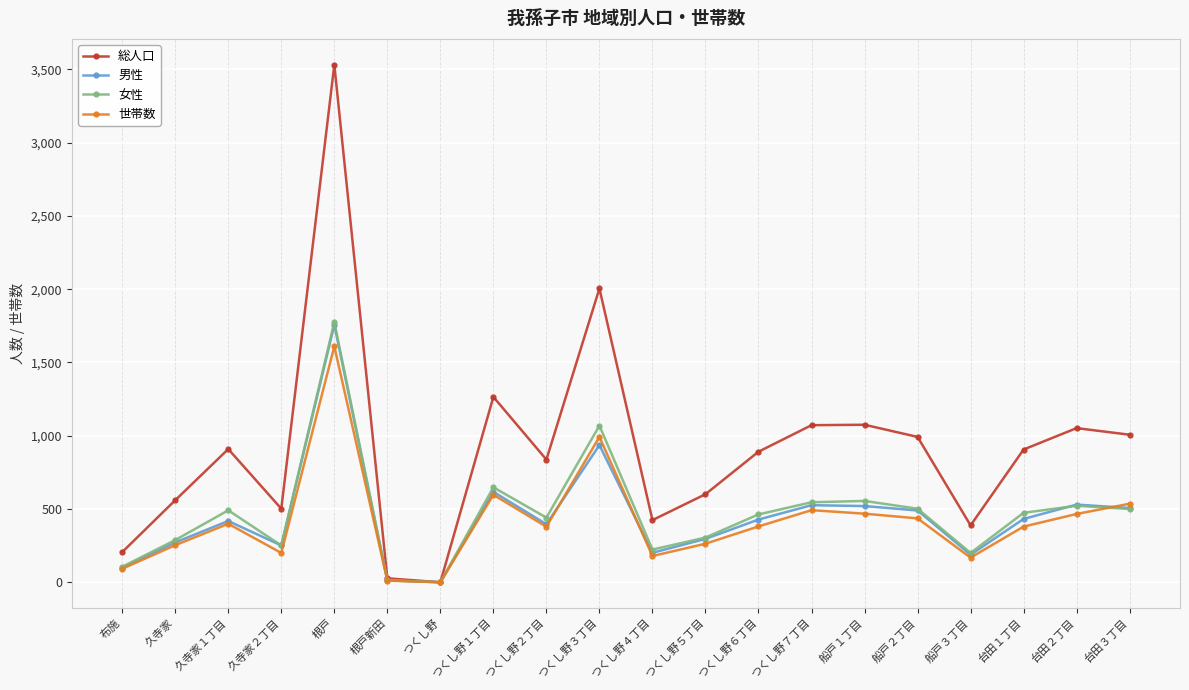

How many lines are shown in the chart?

4